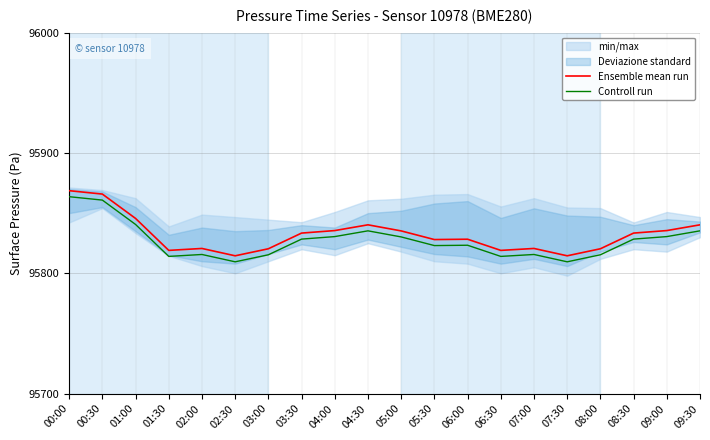

Which has a higher value, 00:00 or 09:00?

00:00